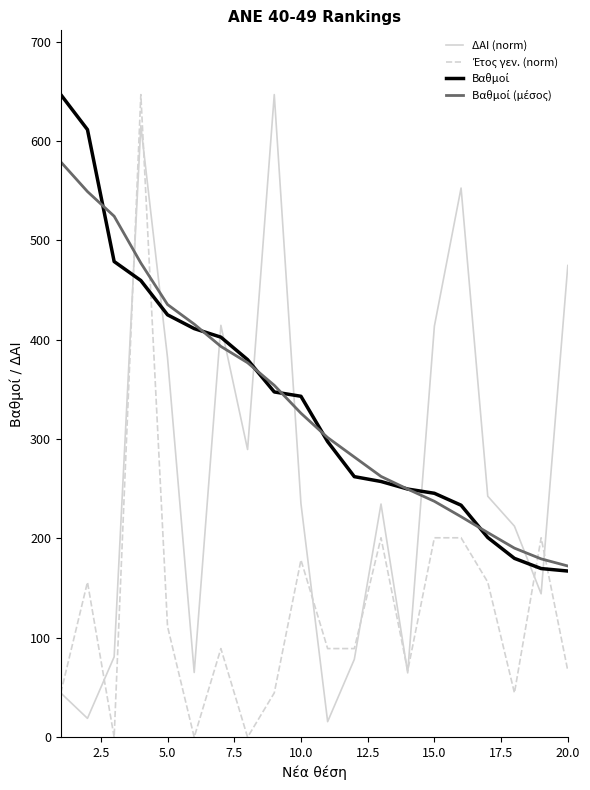

What is the lowest value of the ΔΑΙ (norm) series?

15.7